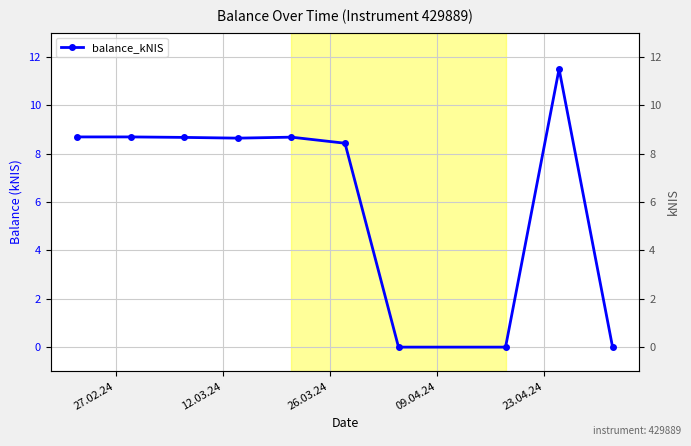

Where is the first local maximum?

23.04.24